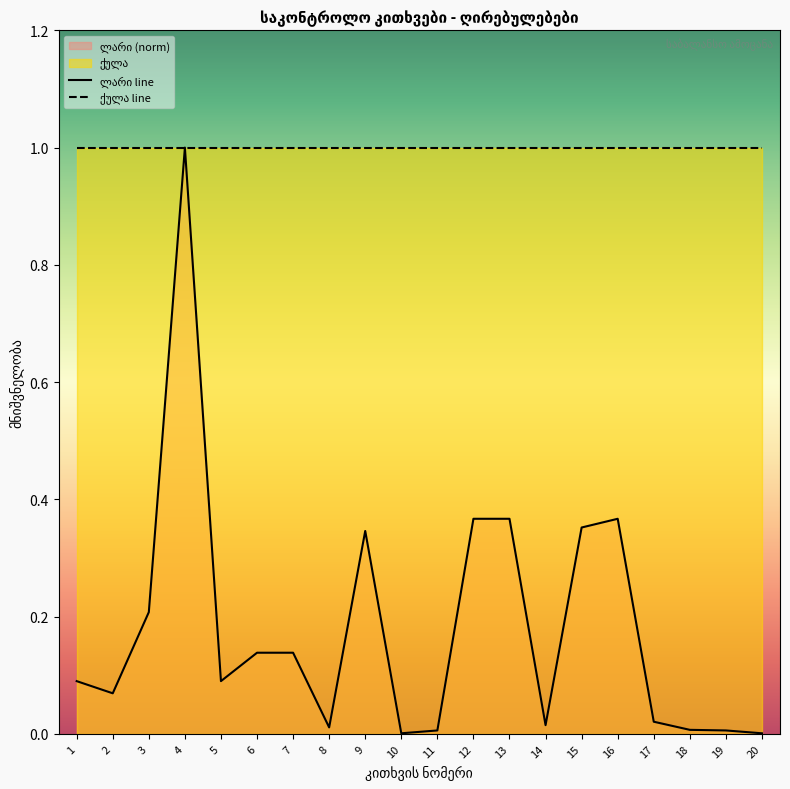

What is the greatest value displayed?

1.0